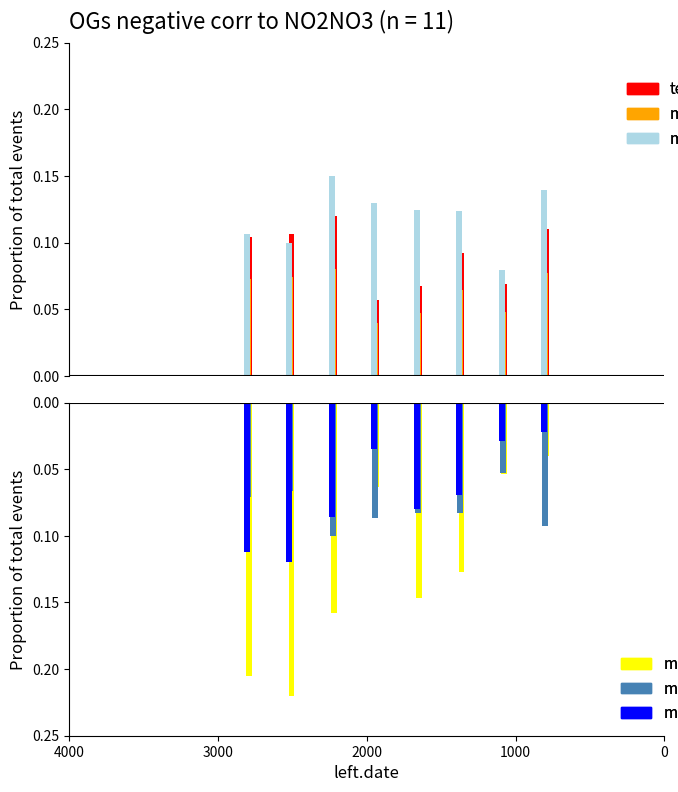

Does the chart contain stacked bars?

No